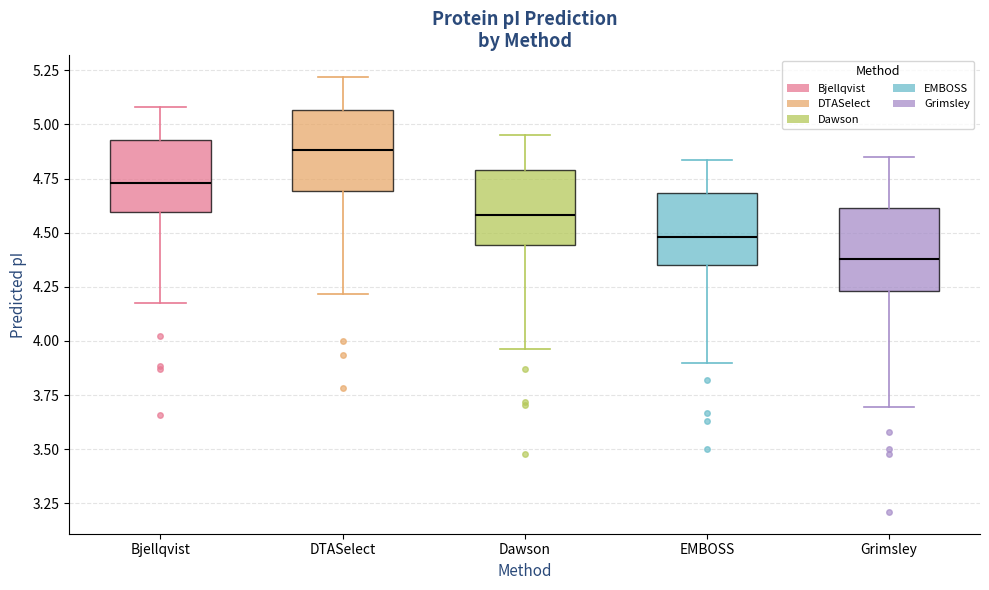

Reading left to right, transcribe this box plot: for each box, give where its median line is, the range the box spans, and where its two whiskers end, as read against the y-axis. The values are not printed on the chart, so give them approximately, as read against the axis.

Bjellqvist: median 4.75, box 4.60 to 4.95, whiskers 4.20 to 5.10
DTASelect: median 4.90, box 4.70 to 5.05, whiskers 4.20 to 5.20
Dawson: median 4.60, box 4.45 to 4.80, whiskers 3.95 to 4.95
EMBOSS: median 4.50, box 4.35 to 4.70, whiskers 3.90 to 4.85
Grimsley: median 4.40, box 4.25 to 4.60, whiskers 3.70 to 4.85